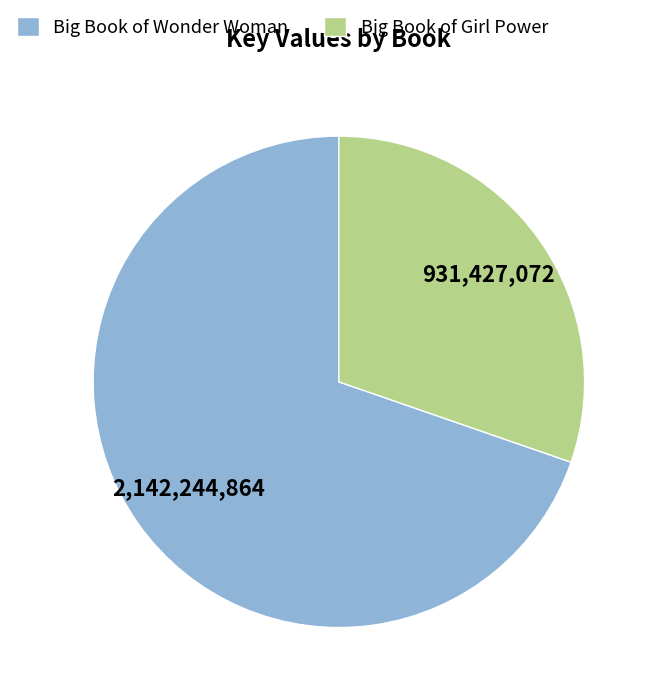

Rank the categories by value from highest to lowest.

Big Book of Wonder Woman, Big Book of Girl Power